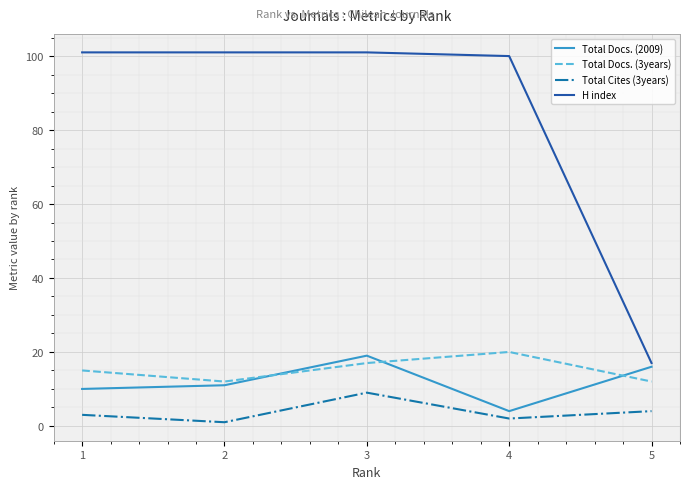

True or false: Total Docs. (2009) has more than 1 points higher than both neighbors.

False